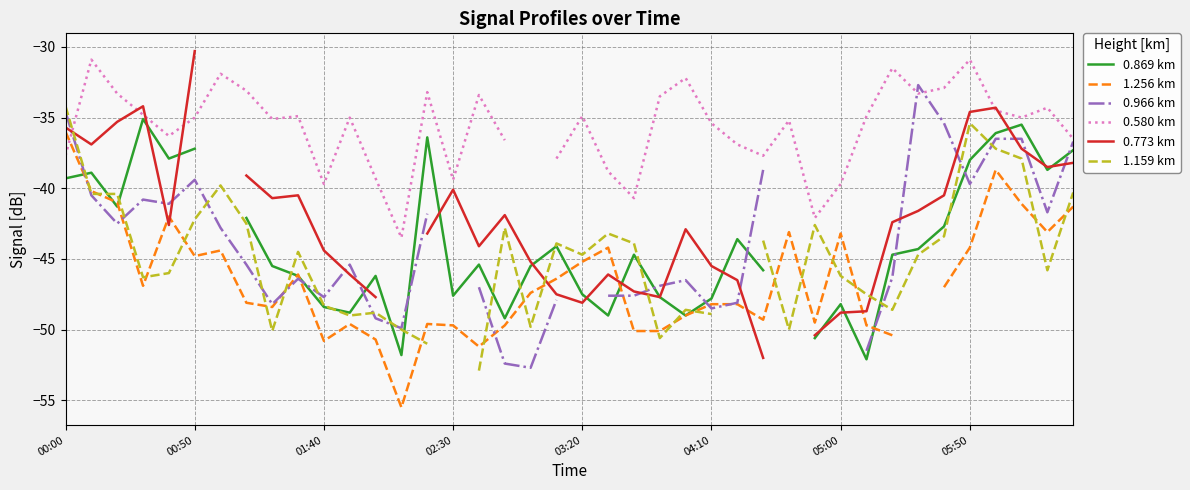

What is the difference between the maximum and minimum values in the 1.256 km series?

19.5